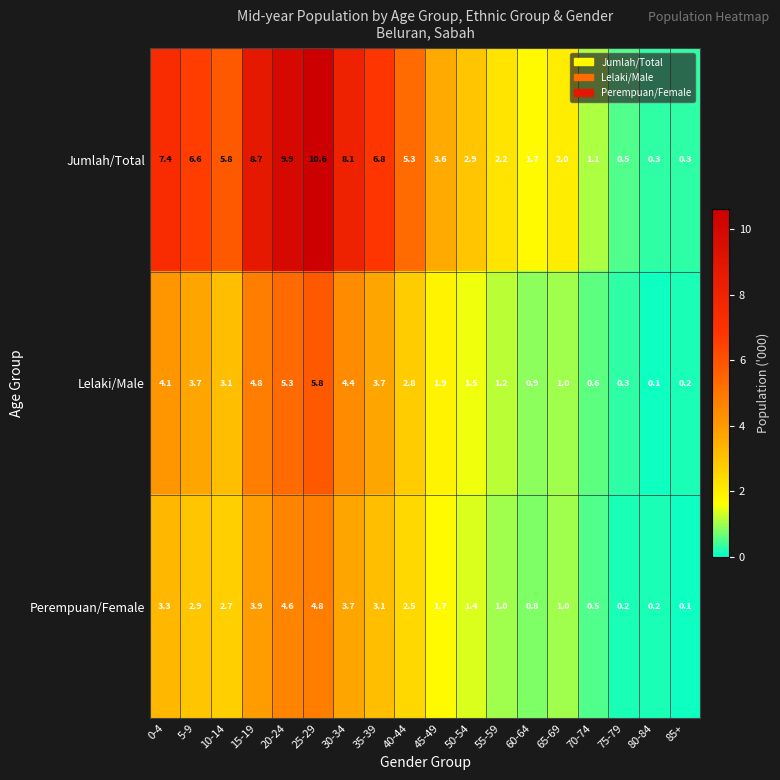

Which category has the highest value in the Jumlah/Total series?

25-29